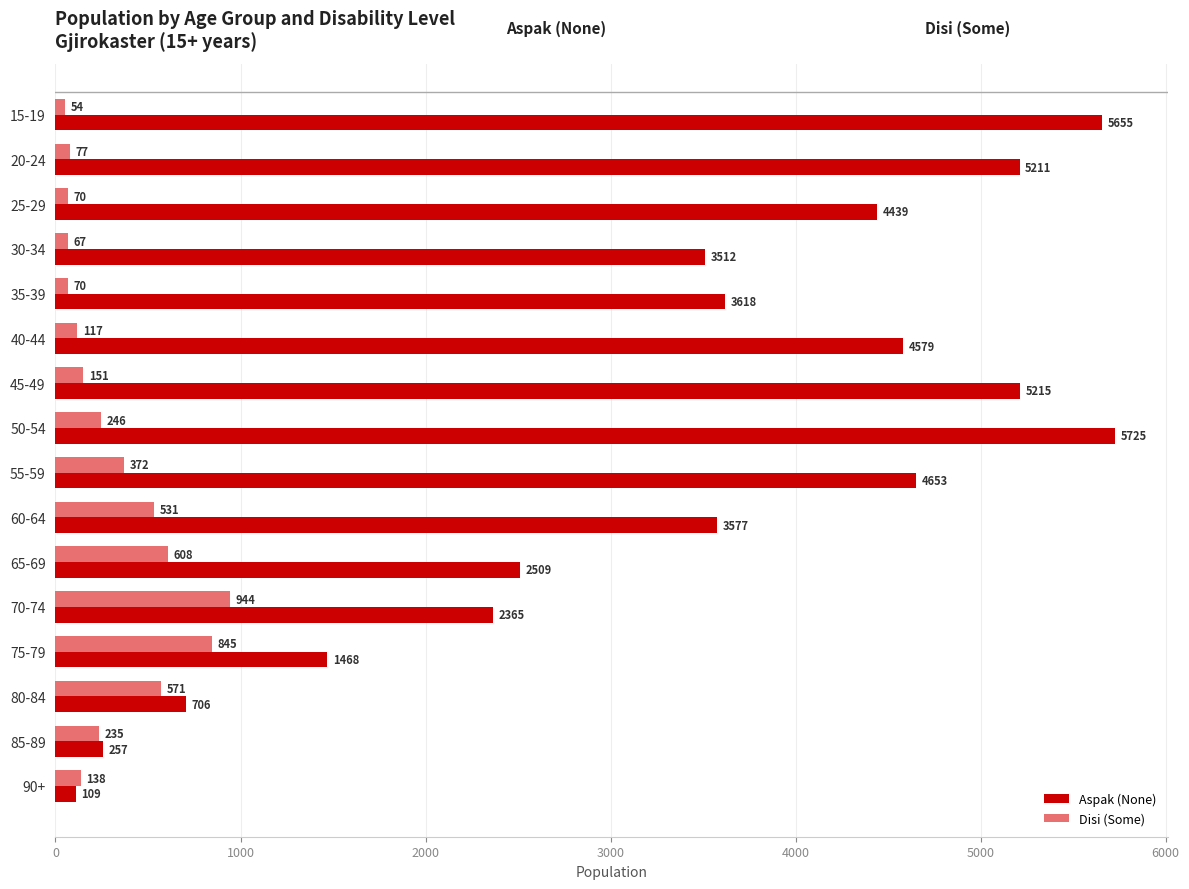

List the series in order of their peak value, lowest first.

Disi (Some), Aspak (None)